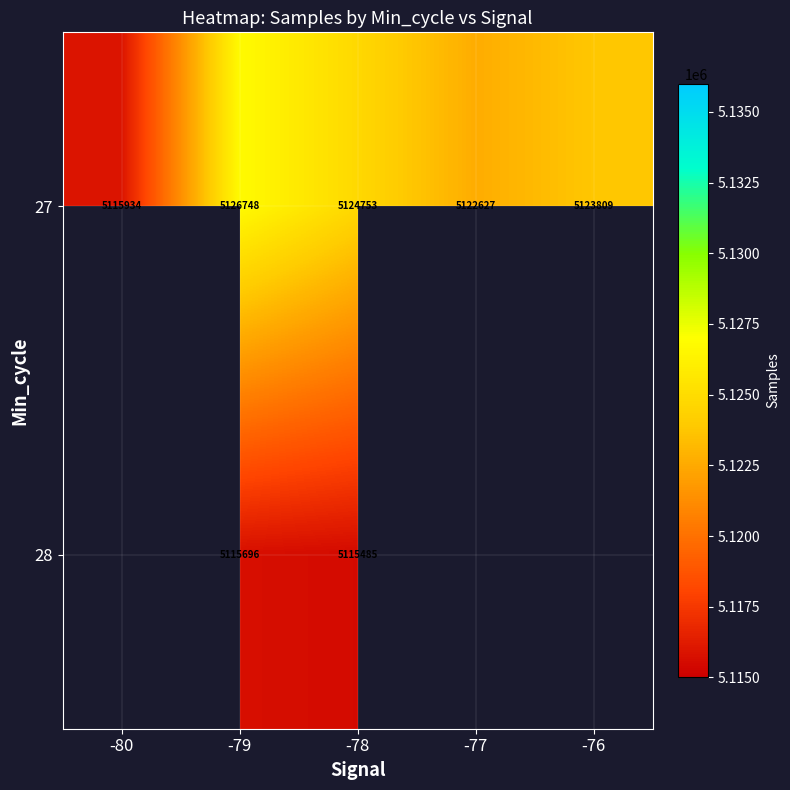

What is the sum of all 27 values?

25613871.0